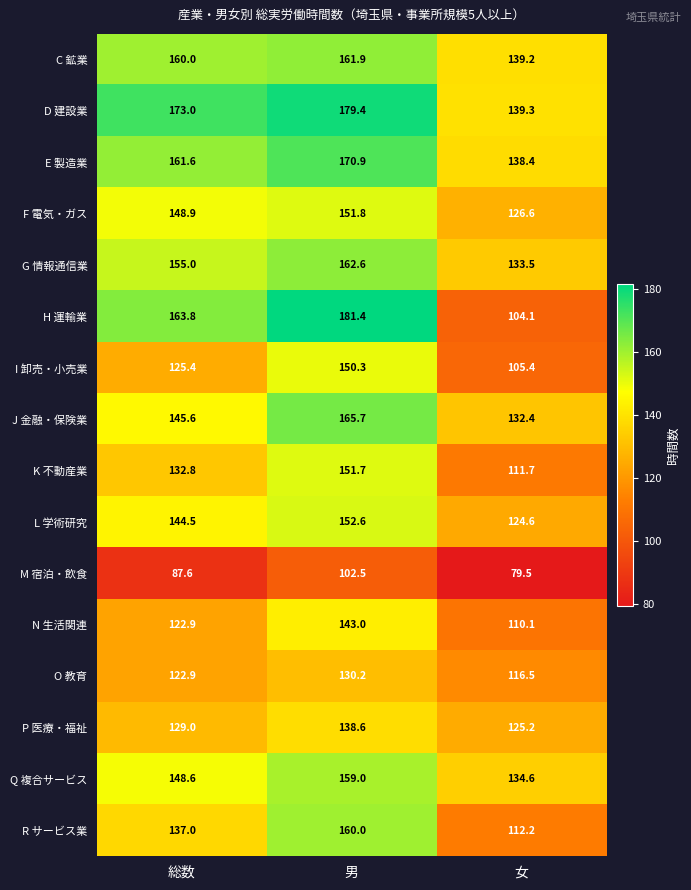

How many values in the N 生活関連 series exceed 122?

2